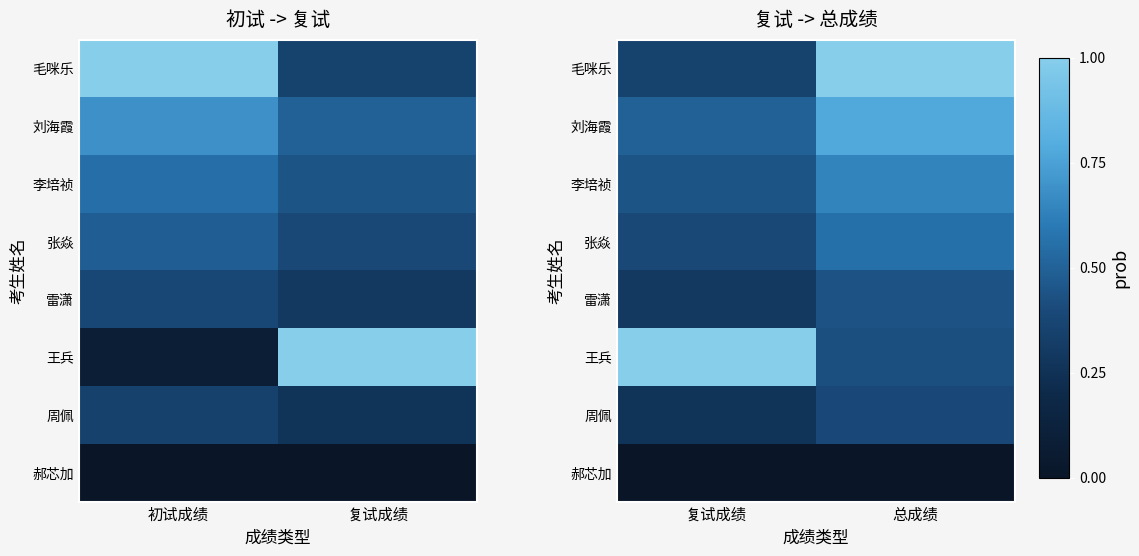

Which category has the lowest value across all series?

复试成绩